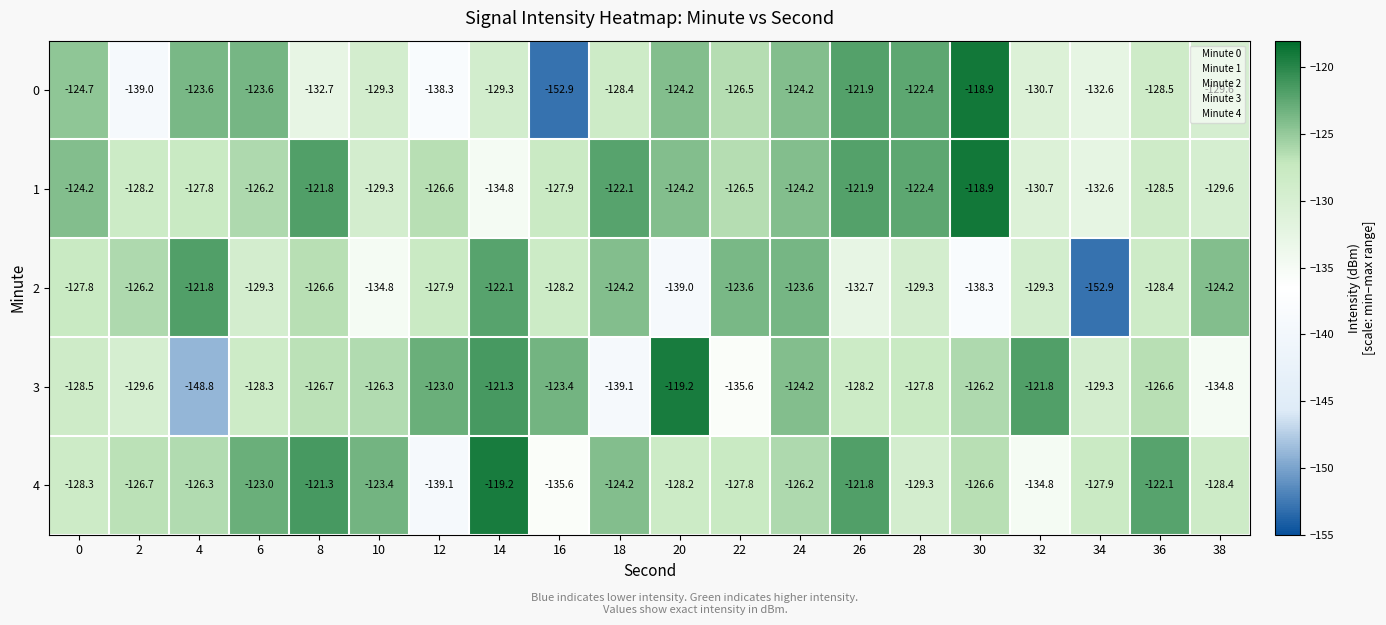

What is the total value across all series at 20?

-634.8